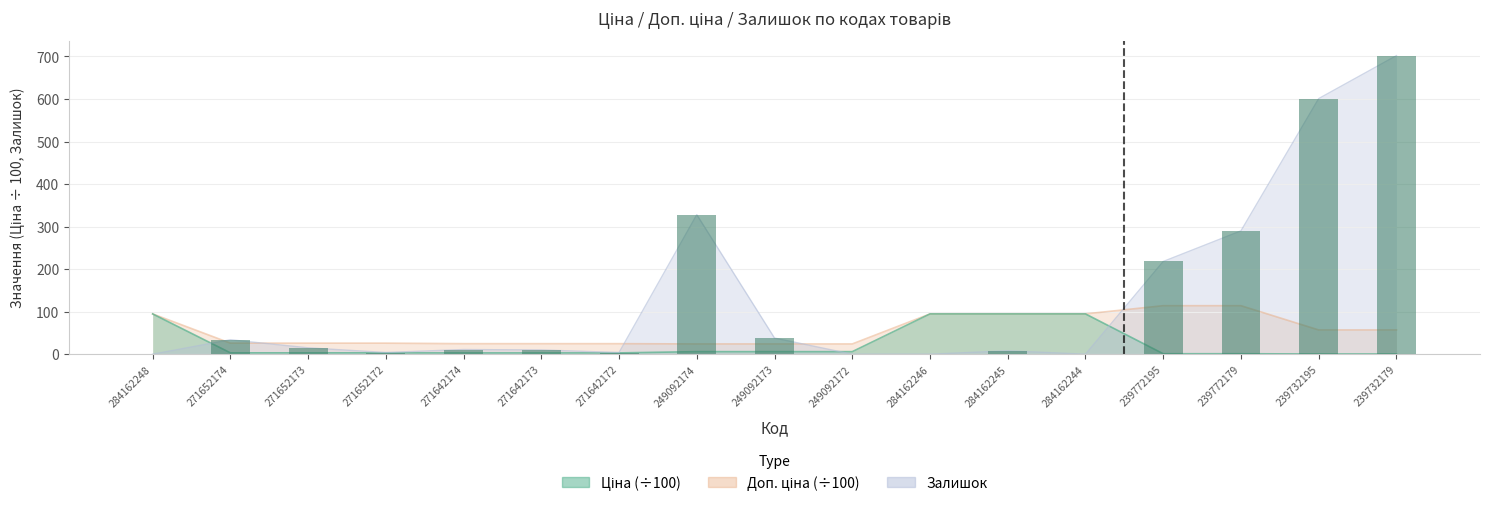

Is the value of Доп. ціна at 239772195 greater than the value of Ціна at 271652173?

Yes